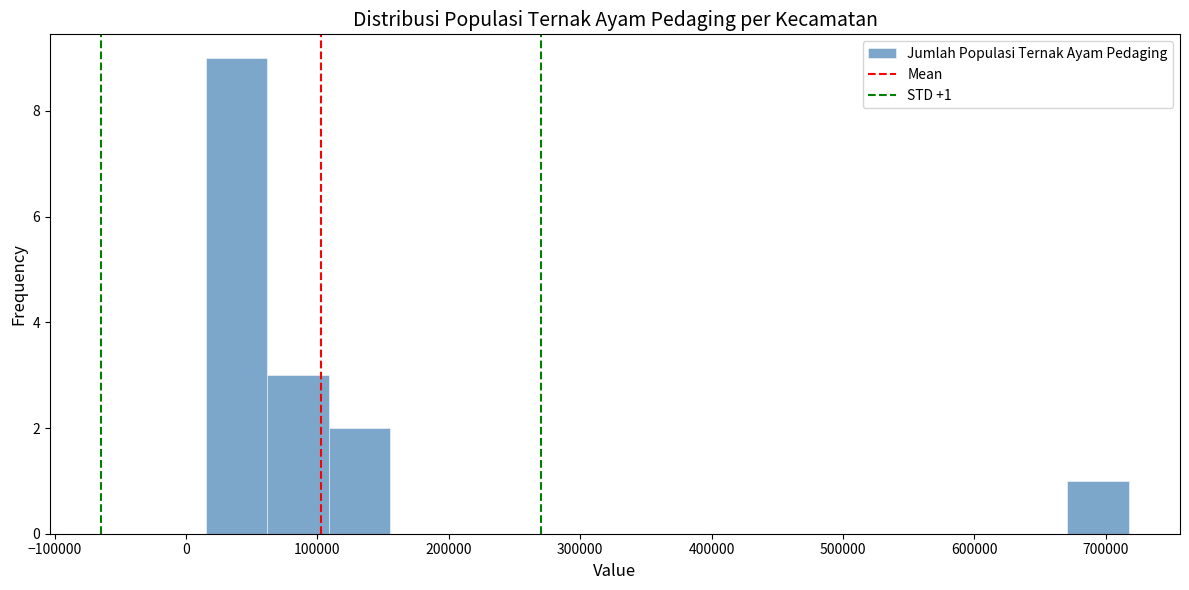

Which range on the x-axis has the tallest bar?

20000 to 60000